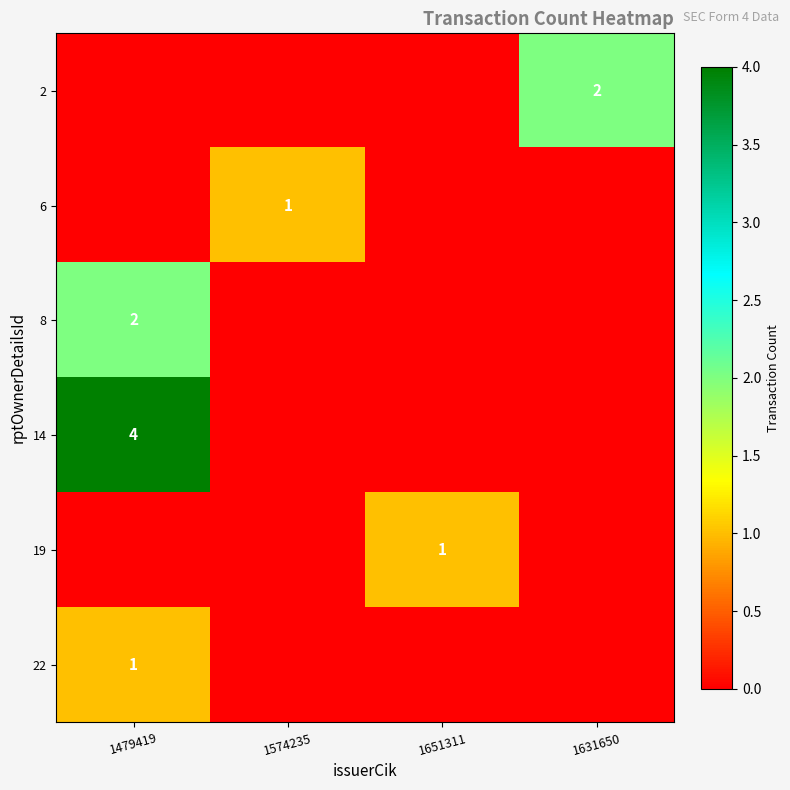

True or false: 14 has a value of 2 at 1479419.

False